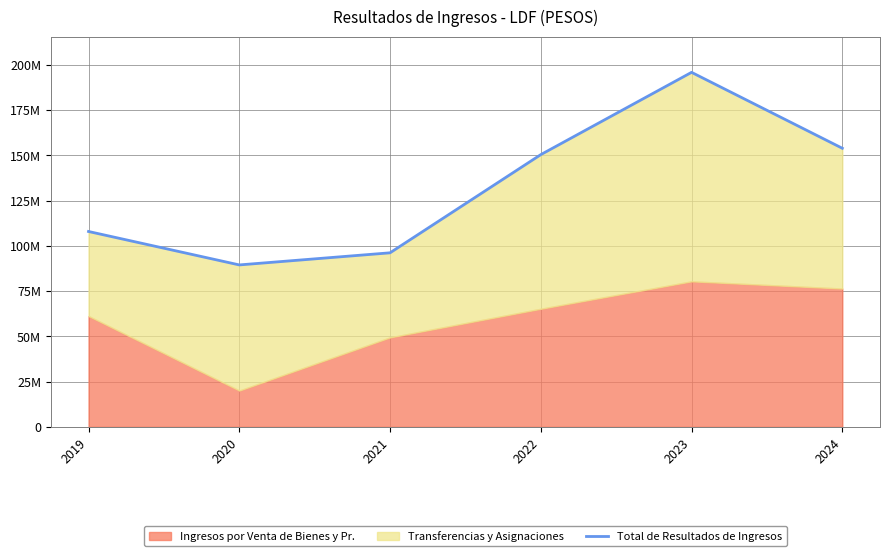

Which category has the highest value across all series?

2023